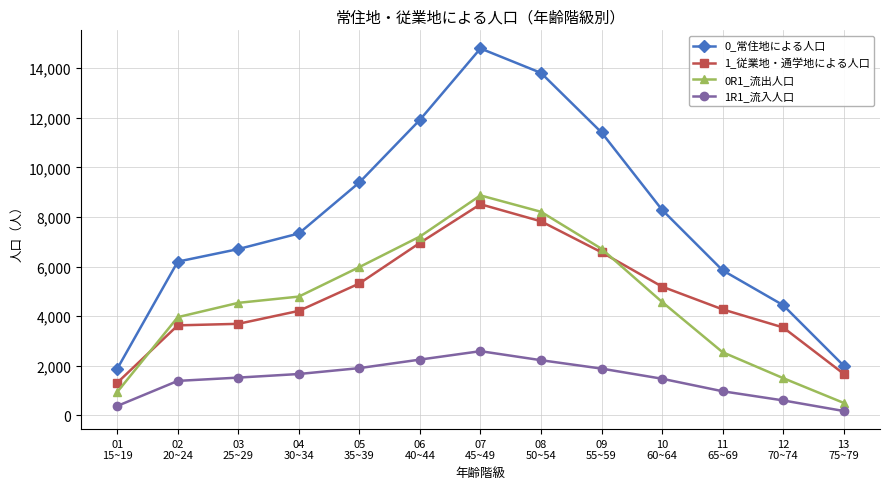

What position from the right is 03
25~29?

11